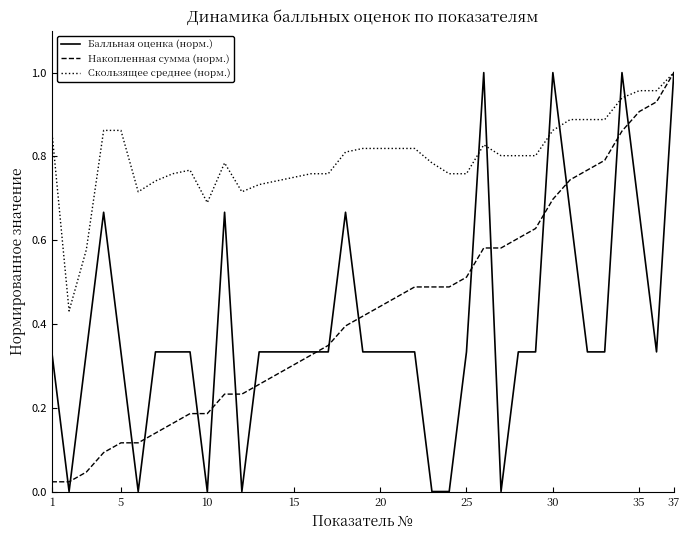

Which series has the largest total across all categories?

Скользящее среднее (норм.)